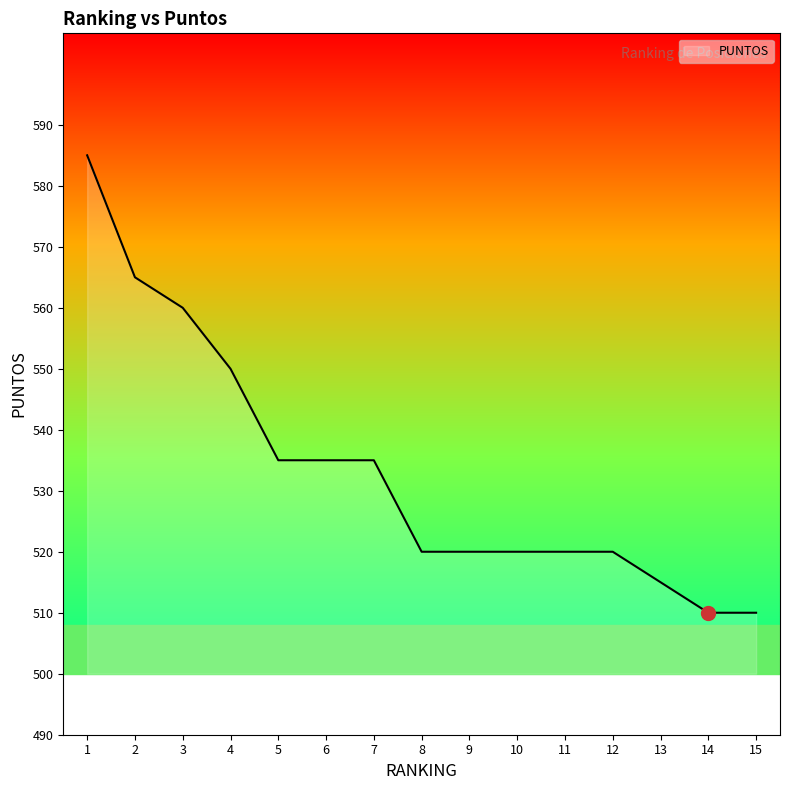

Between 9 and 15, which is larger?

9